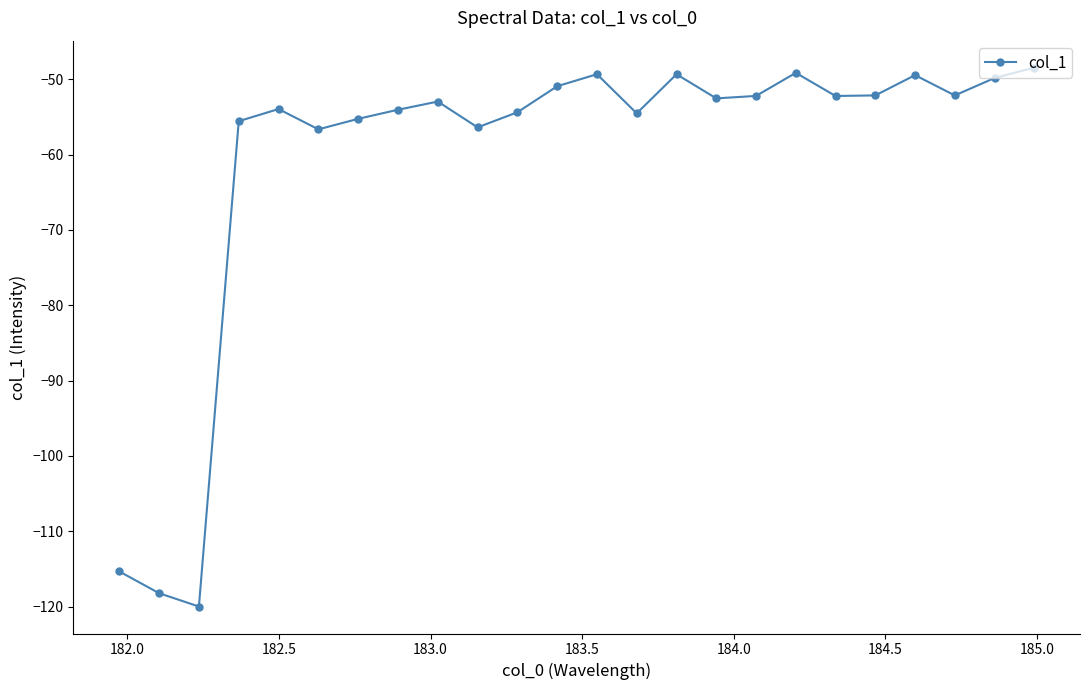

What is the greatest value displayed?

-48.4